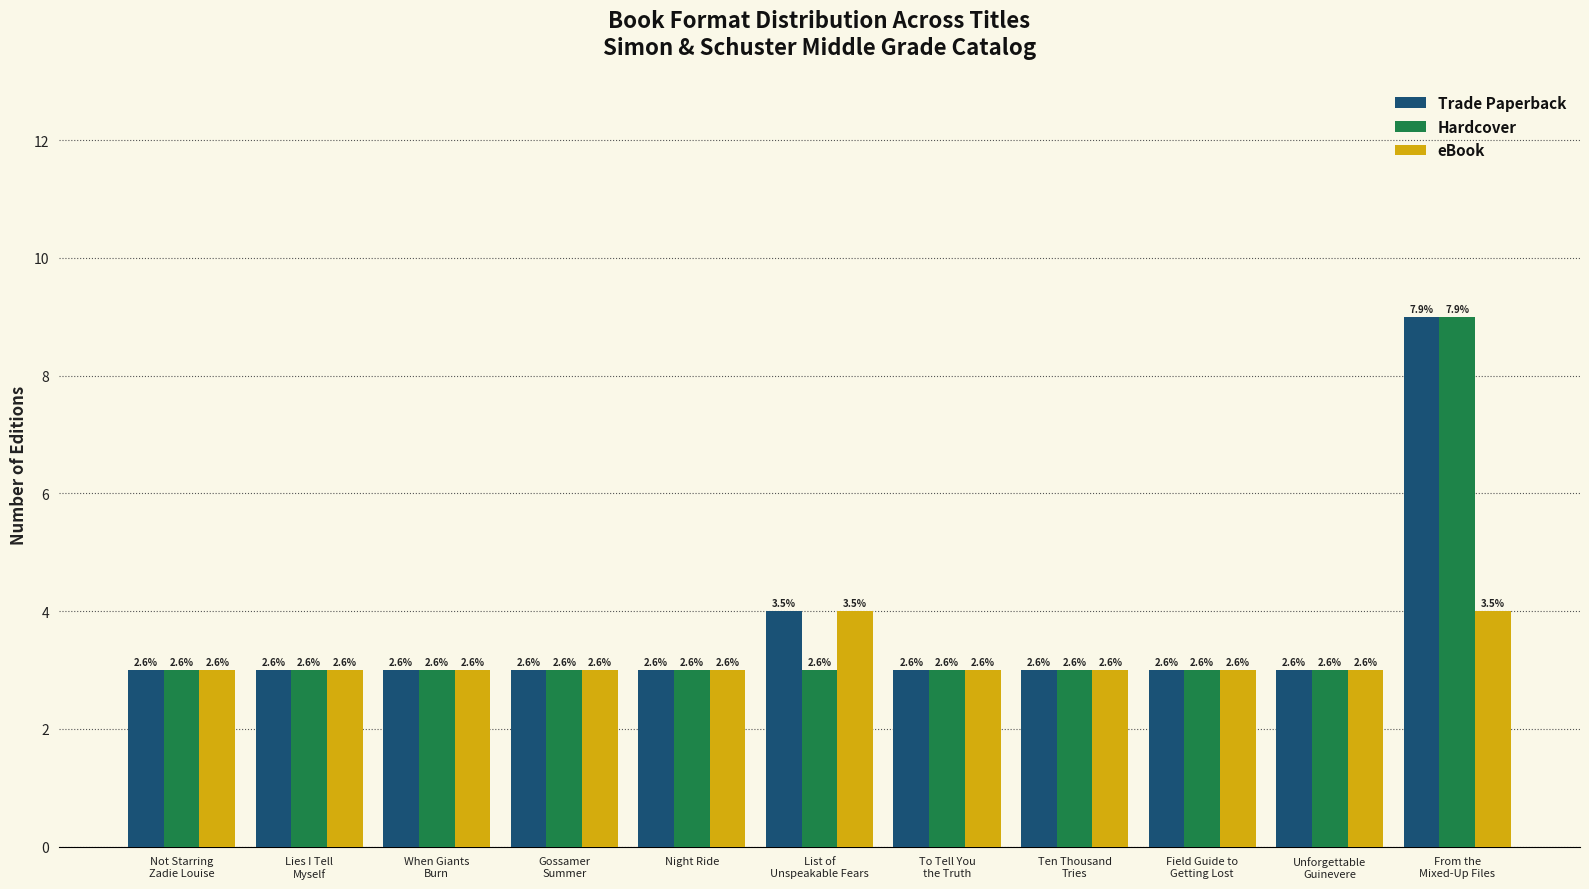

How many bars are there in total?

33